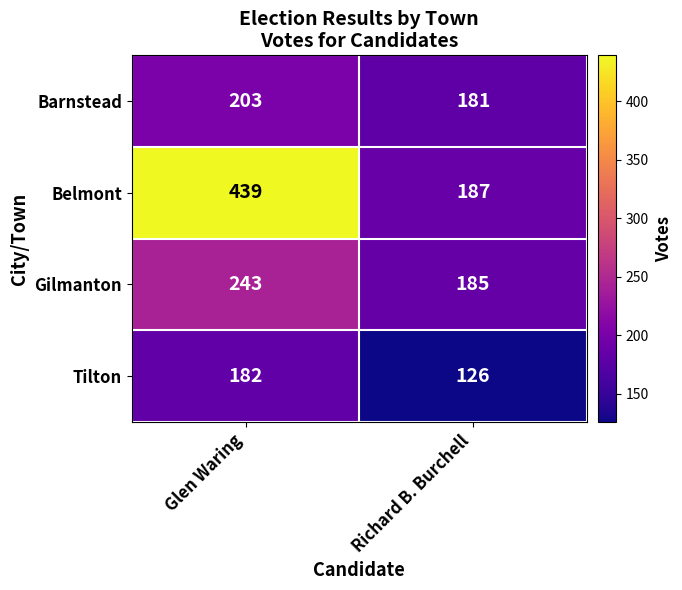

How many values in the Gilmanton series are below 243?

1